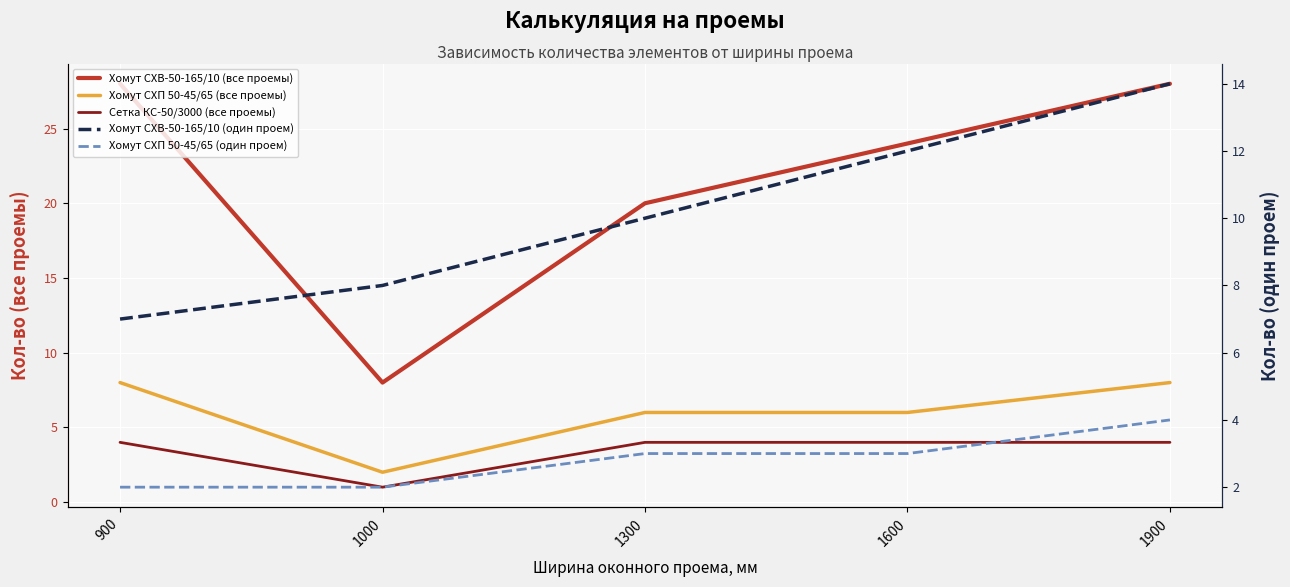

Reading right to left, what are all the values shown in this chart?

Хомут CХВ-50-165/10 (все проемы): 28	24	20	8	28
Хомут СХП 50-45/65 (все проемы): 8	6	6	2	8
Сетка КС-50/3000 (все проемы): 4	4	4	1	4
Хомут CХВ-50-165/10 (один проем): 14	12	10	8	7
Хомут СХП 50-45/65 (один проем): 4	3	3	2	2